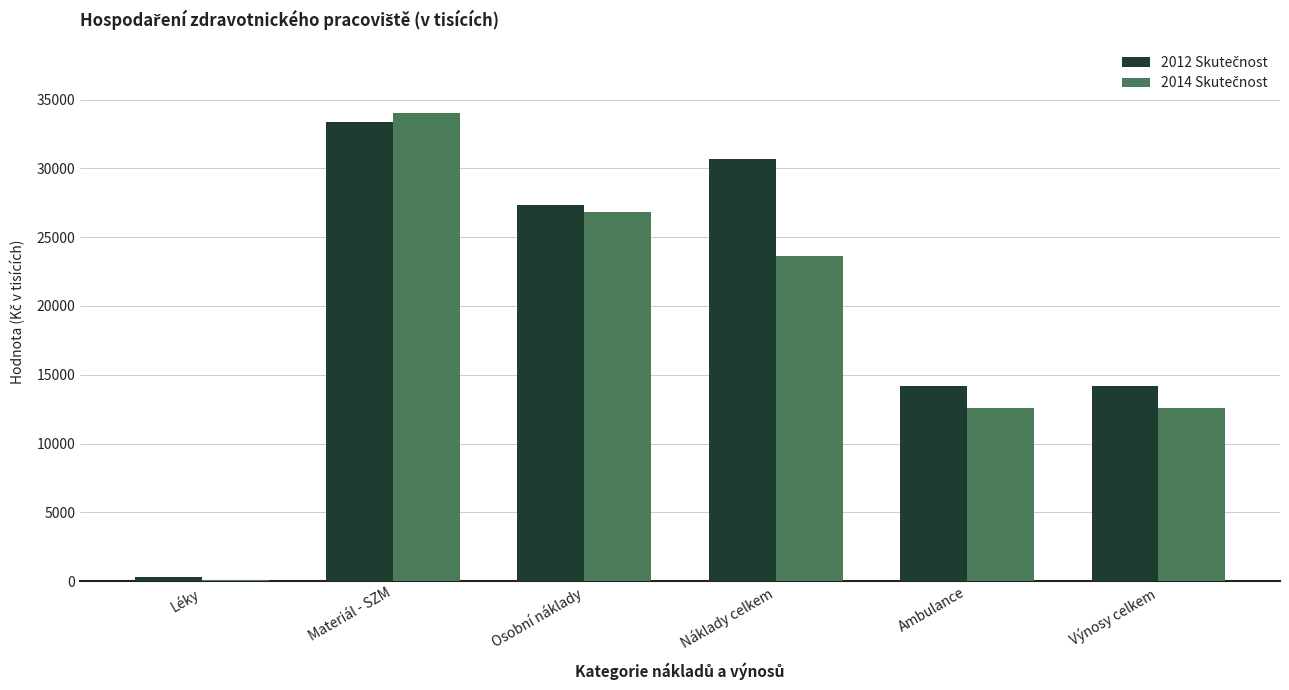

Which category has the highest value across all series?

Materiál - SZM